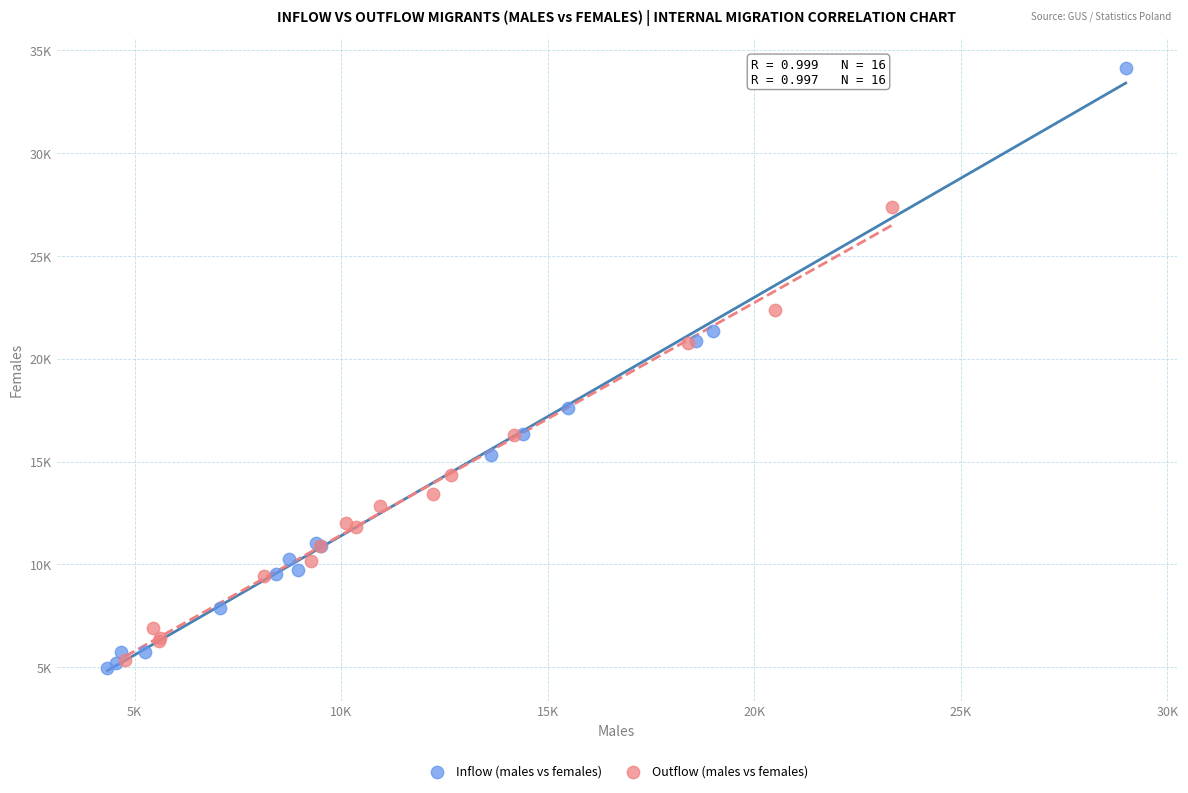

Which series contains the highest Y value?

Inflow (males vs females)